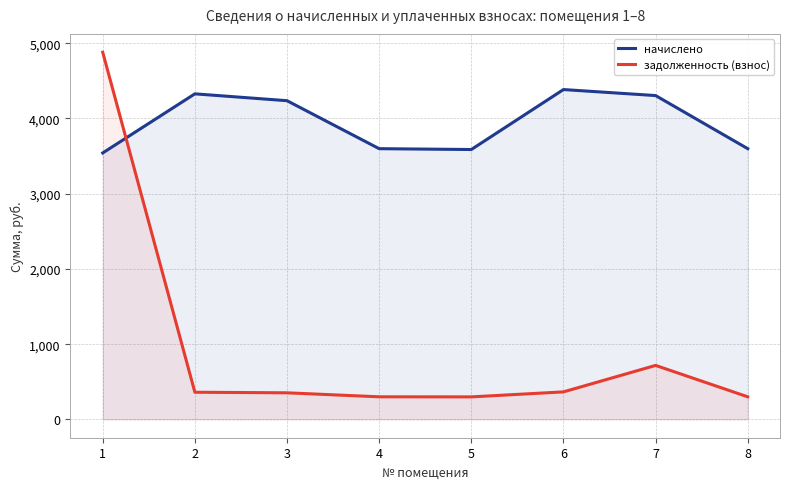

Is it true that задолженность (взнос) equals 629.2 at 6?

False